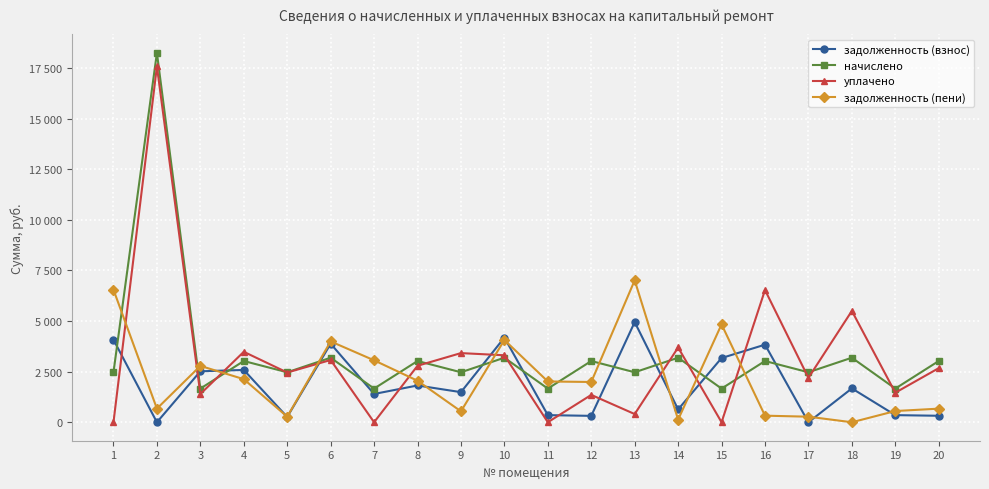

What are all the series names shown in the legend?

задолженность (взнос), начислено, уплачено, задолженность (пени)